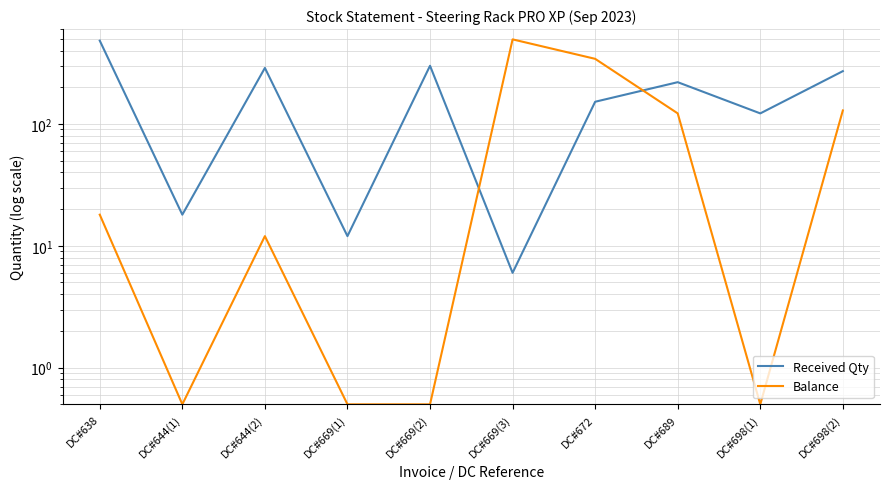

How many interior local peaks does the Balance series have?

2